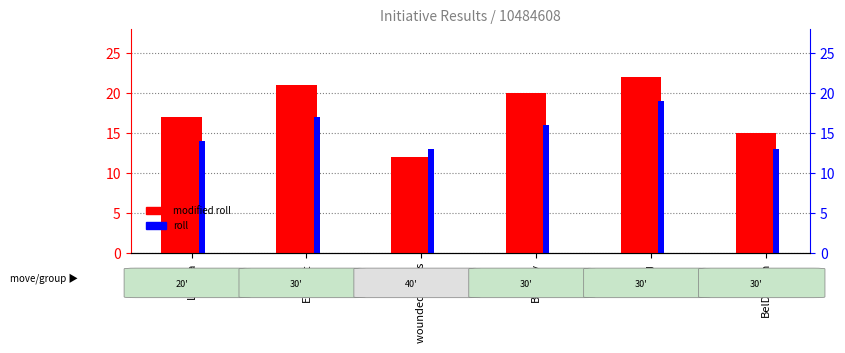

What is the label of the 3rd bar from the right?

Barkley